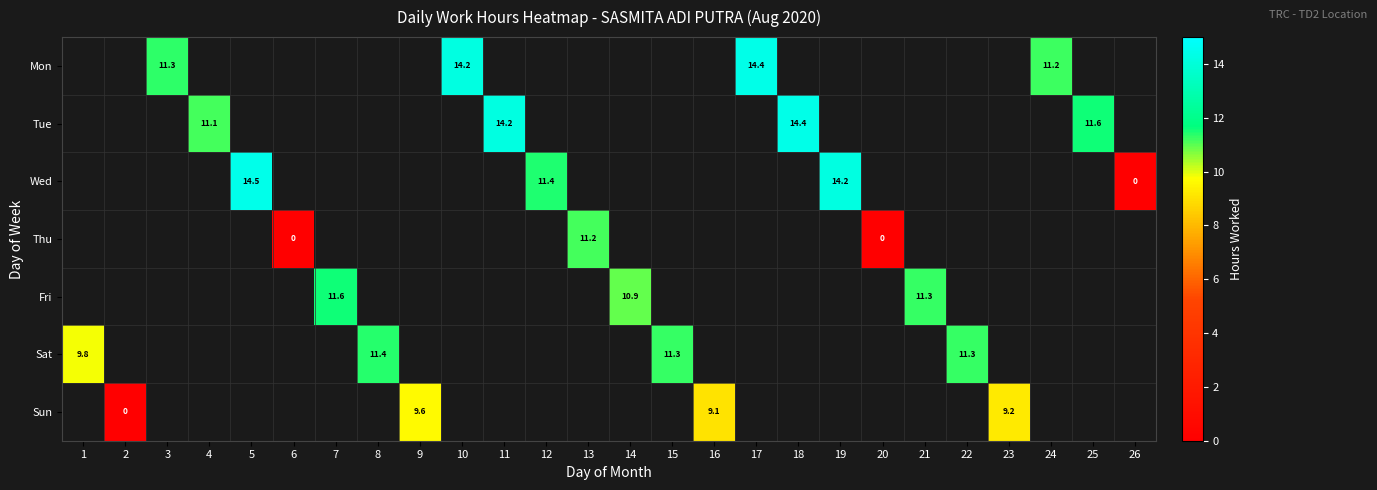

Which category has the lowest value across all series?

26